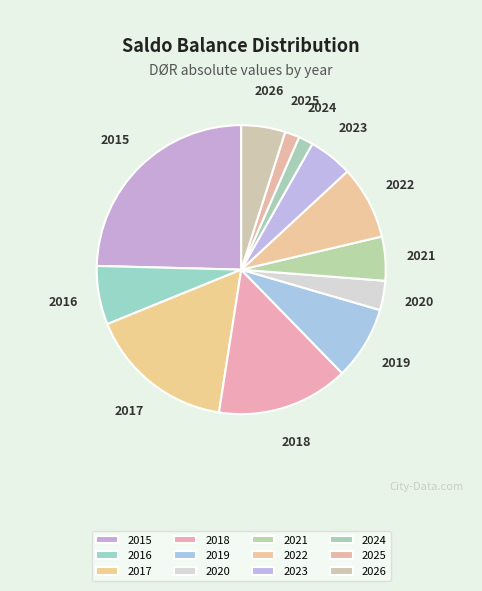

Is it true that 2022 is 8% of the pie?

True